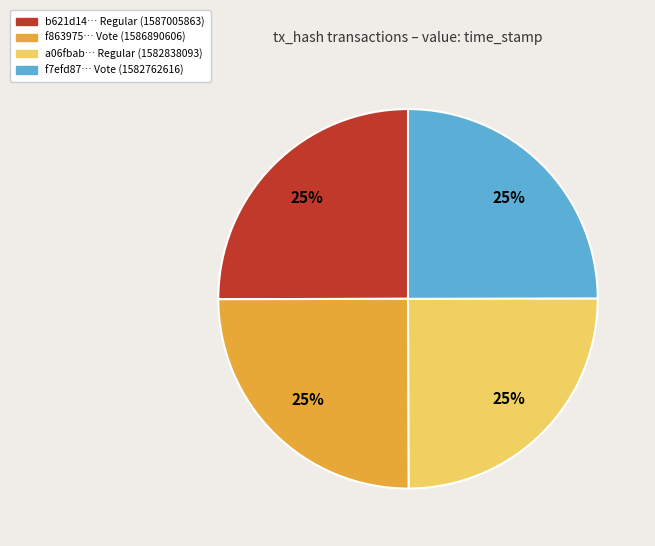

Is there any slice that represents more than half of the pie?

No